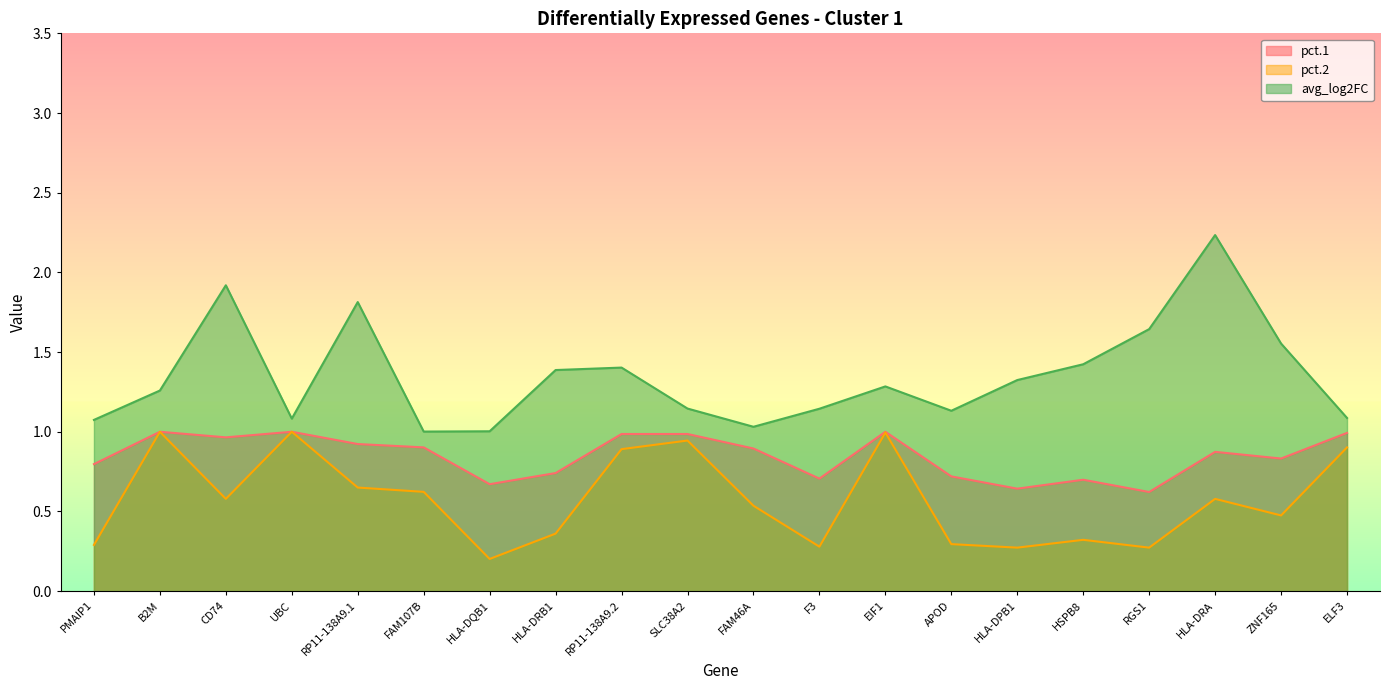

What is the sum of all avg_log2FC values?

26.9